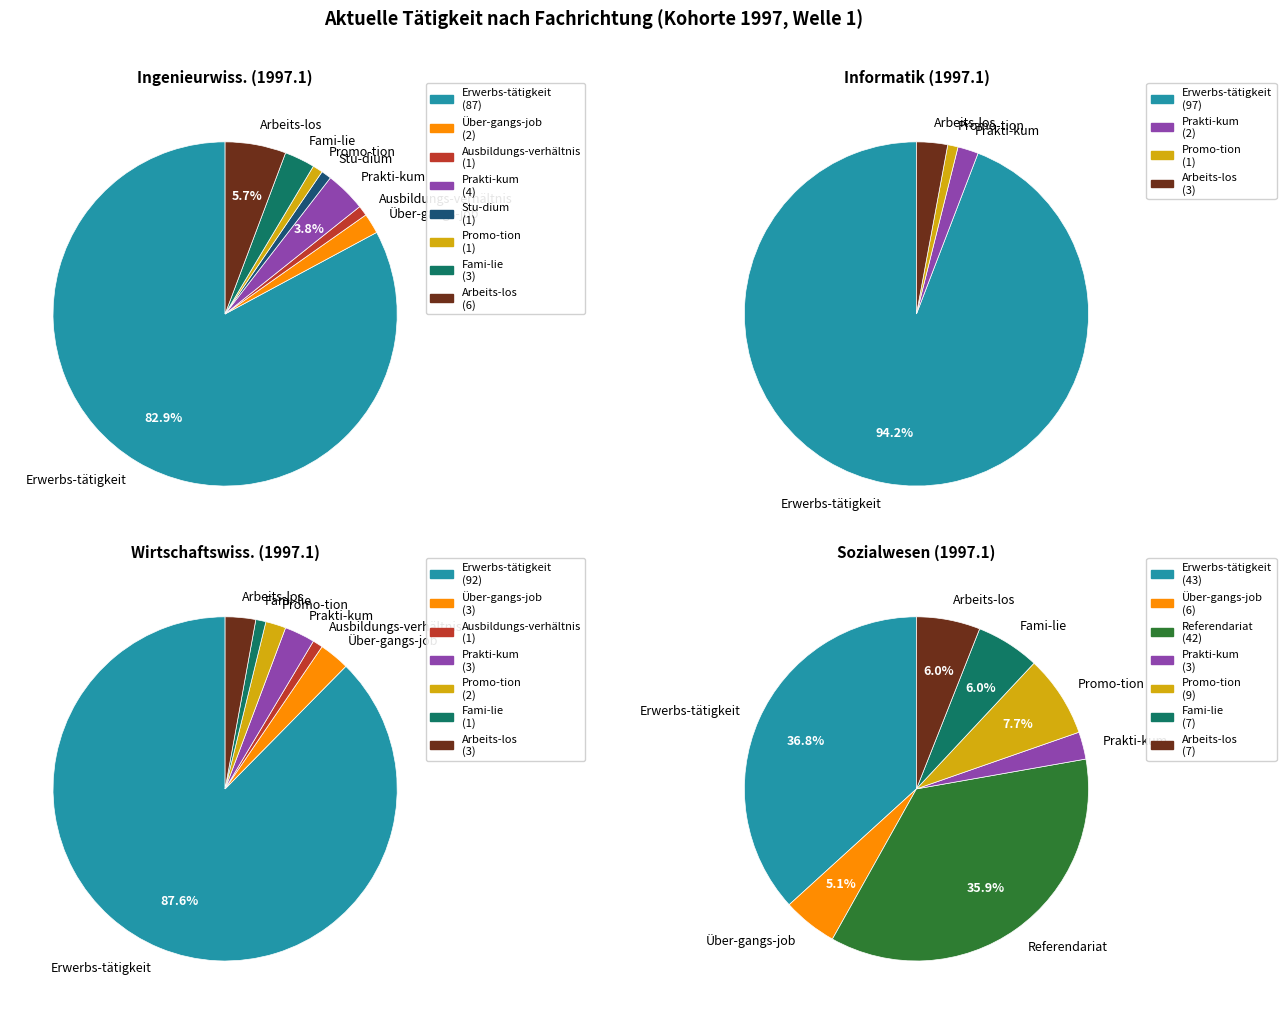

What percentage is the Promo-tion slice, to the nearest percent?

1%